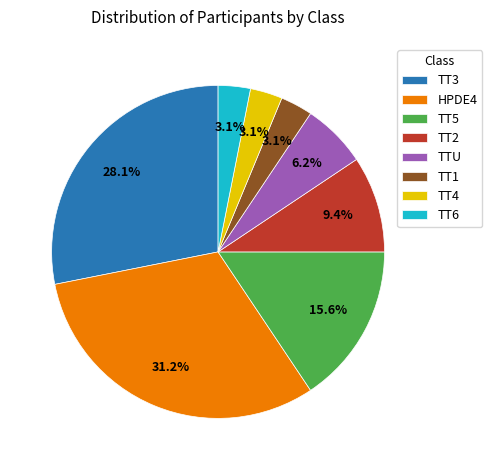

Does TTU represent more than half of the total?

No